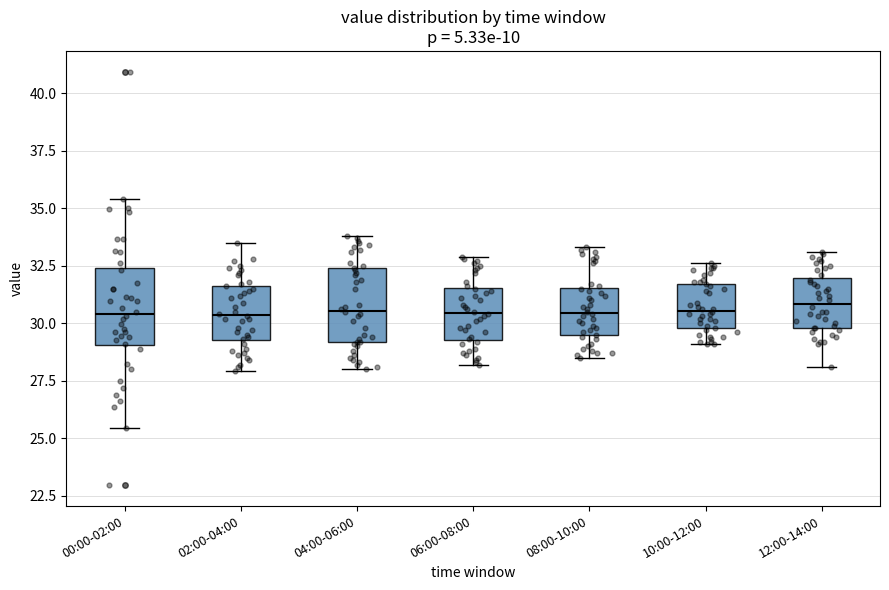

Reading left to right, transcribe this box plot: for each box, give where its median line is, the range the box spans, and where its two whiskers end, as read against the y-axis. The values are not printed on the chart, so give them approximately, as read against the axis.

00:00-02:00: median 30.5, box 29.0 to 32.5, whiskers 25.5 to 35.5
02:00-04:00: median 30.5, box 29.5 to 31.5, whiskers 28.0 to 33.5
04:00-06:00: median 30.5, box 29.0 to 32.5, whiskers 28.0 to 34.0
06:00-08:00: median 30.5, box 29.5 to 31.5, whiskers 28.0 to 33.0
08:00-10:00: median 30.5, box 29.5 to 31.5, whiskers 28.5 to 33.5
10:00-12:00: median 30.5, box 30.0 to 31.5, whiskers 29.0 to 32.5
12:00-14:00: median 31.0, box 30.0 to 32.0, whiskers 28.0 to 33.0